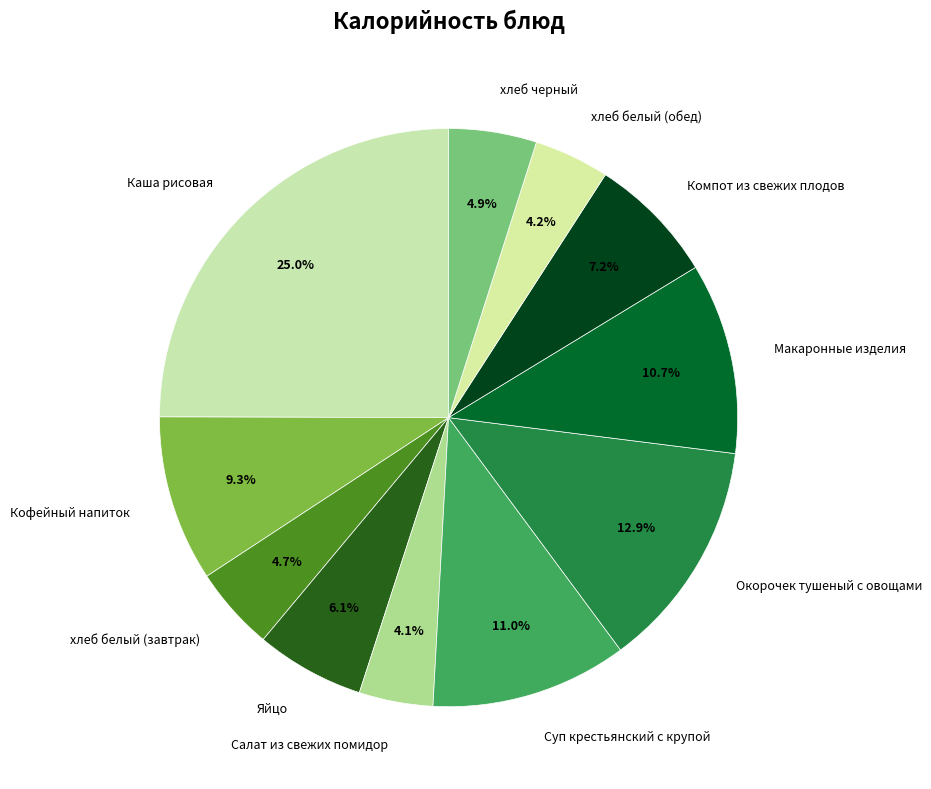

Does Яйцо represent more than half of the total?

No